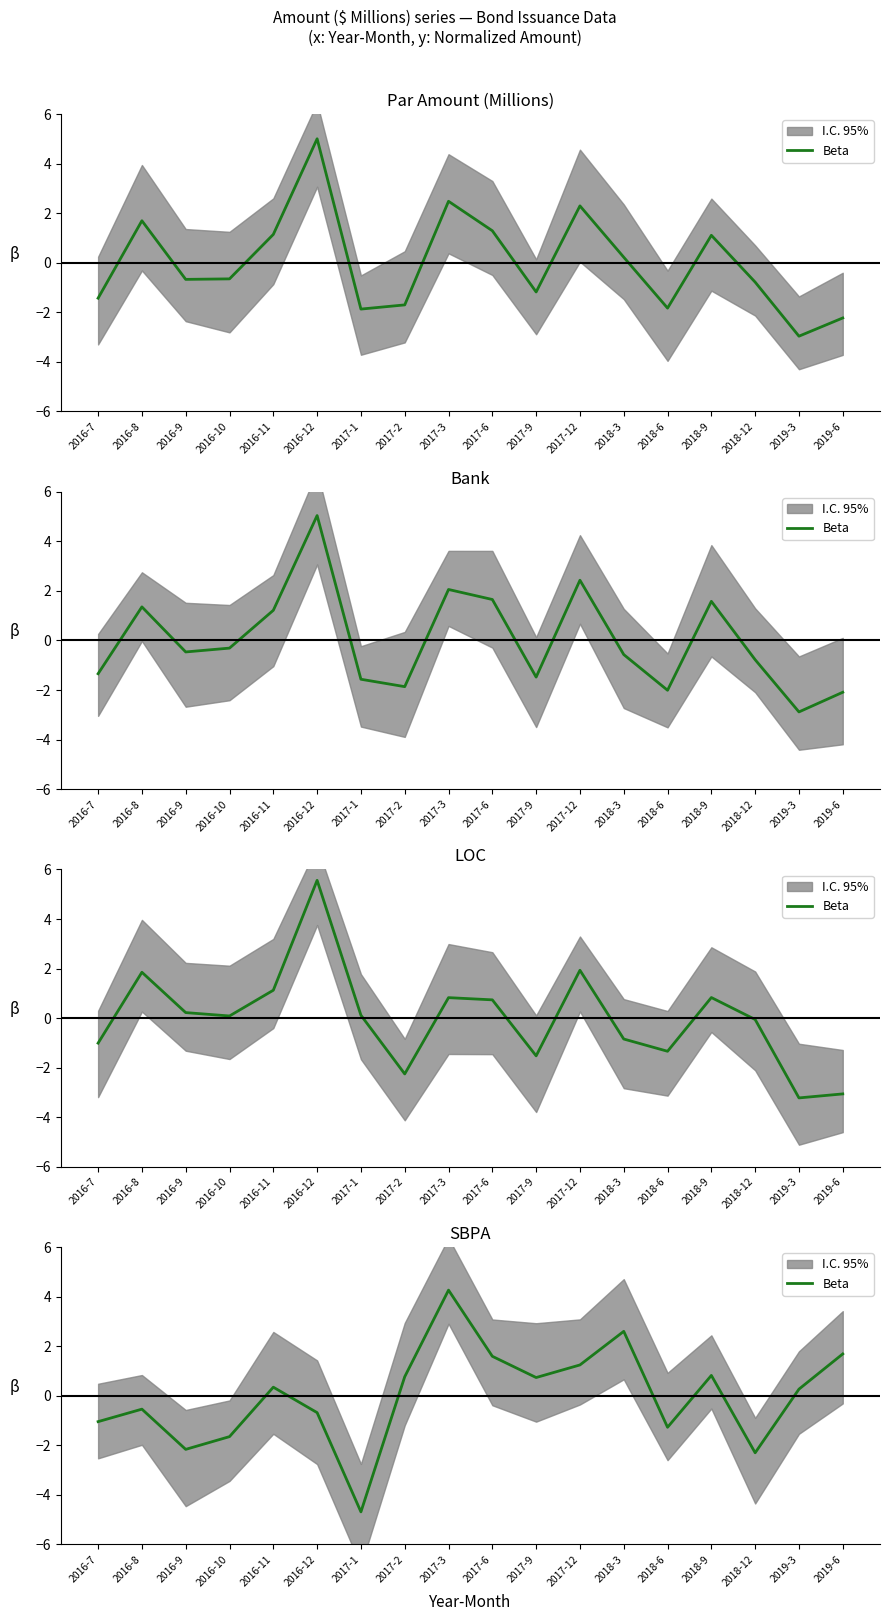

Count the number of categories in the chart.

18